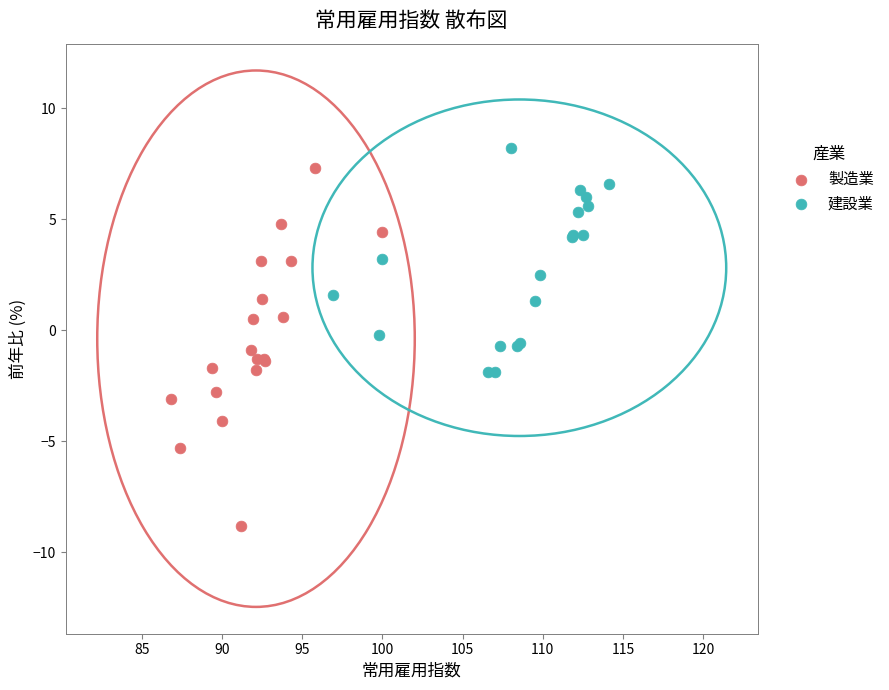

Which series reaches the minimum Y coordinate?

製造業